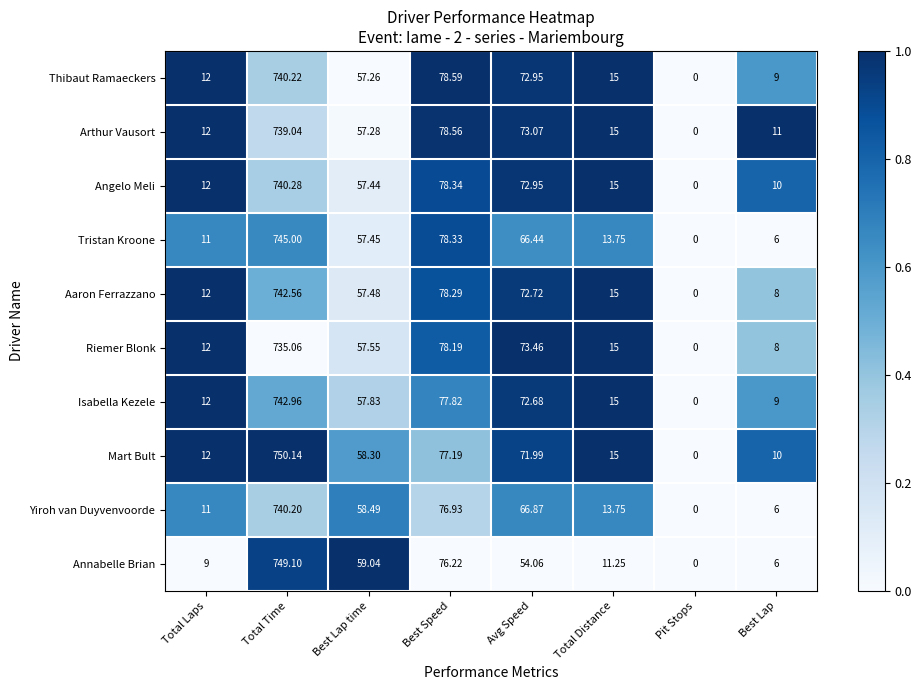

At which label does Yiroh van Duyvenvoorde reach its peak?

Total Time